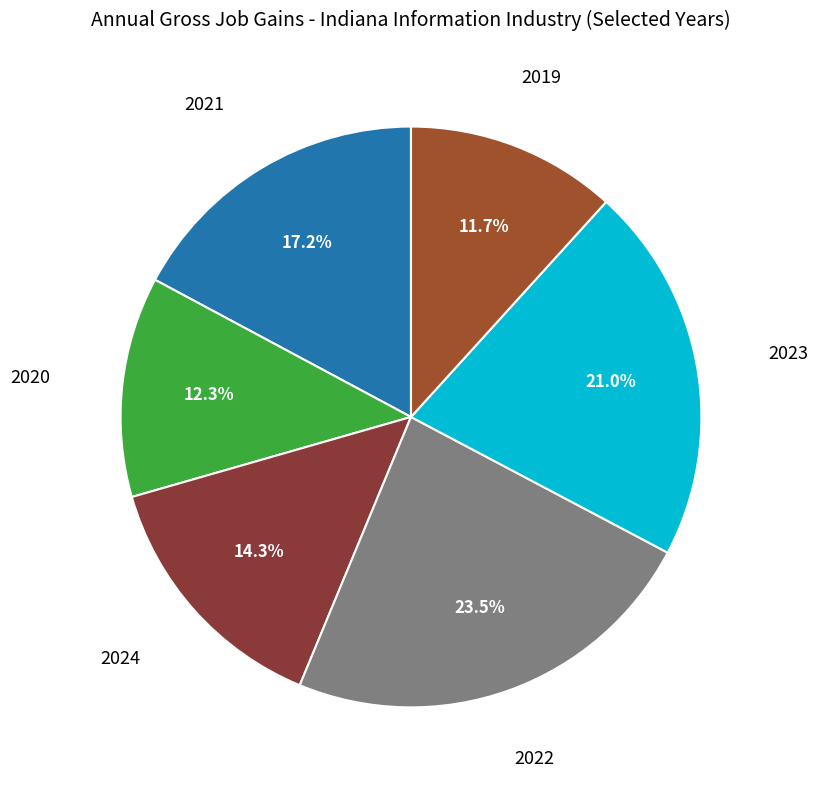

To the nearest percent, what is the difference between the largest and smallest slice percentages?

12%